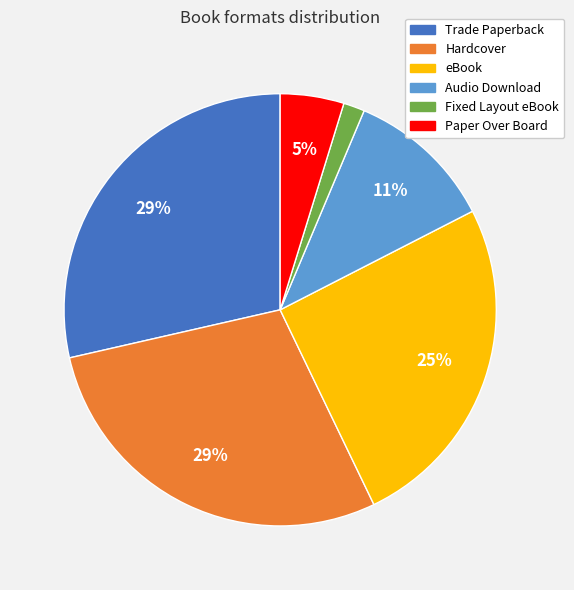

To the nearest percent, what percentage of the pie is Paper Over Board?

5%